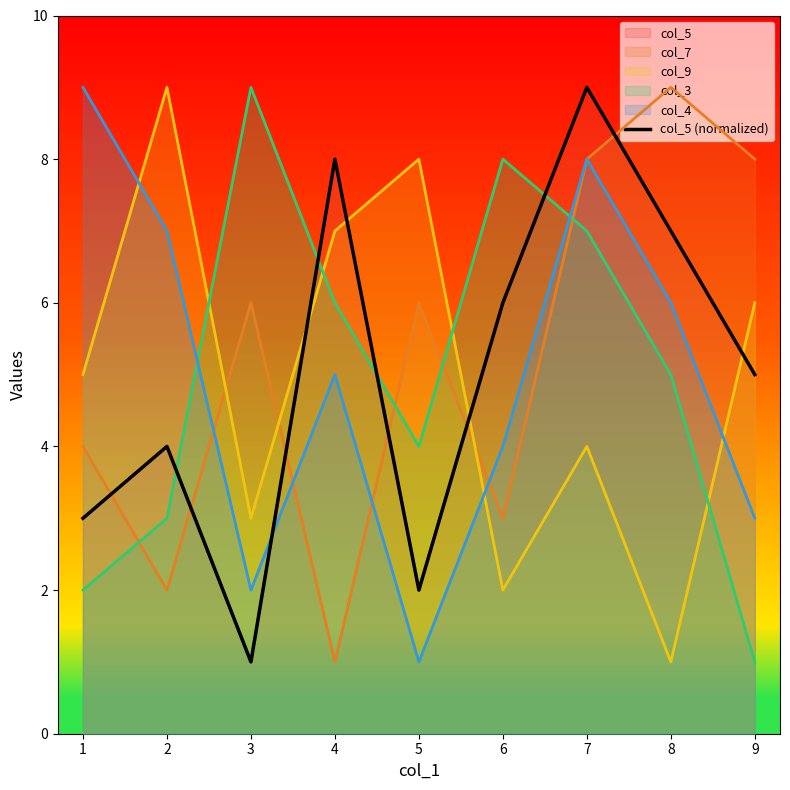

Reading left to right, transcribe all the data shown in this chart.

1=3	2=4	3=1	4=8	5=2	6=6	7=9	8=7	9=5